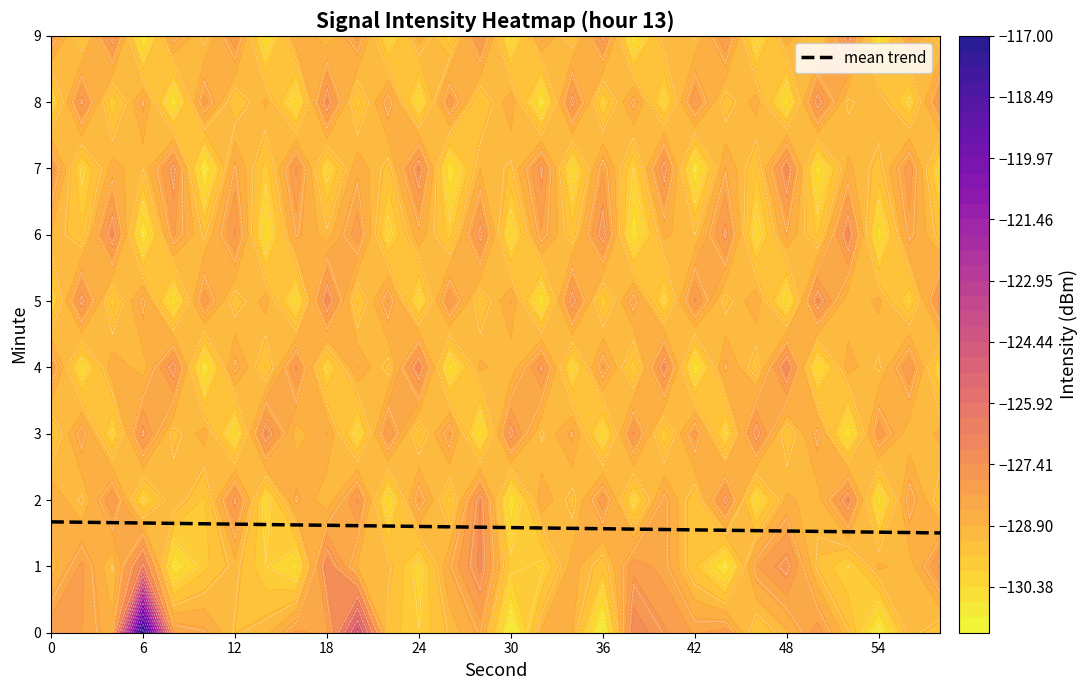

What is the maximum value for mean trend?

1.7